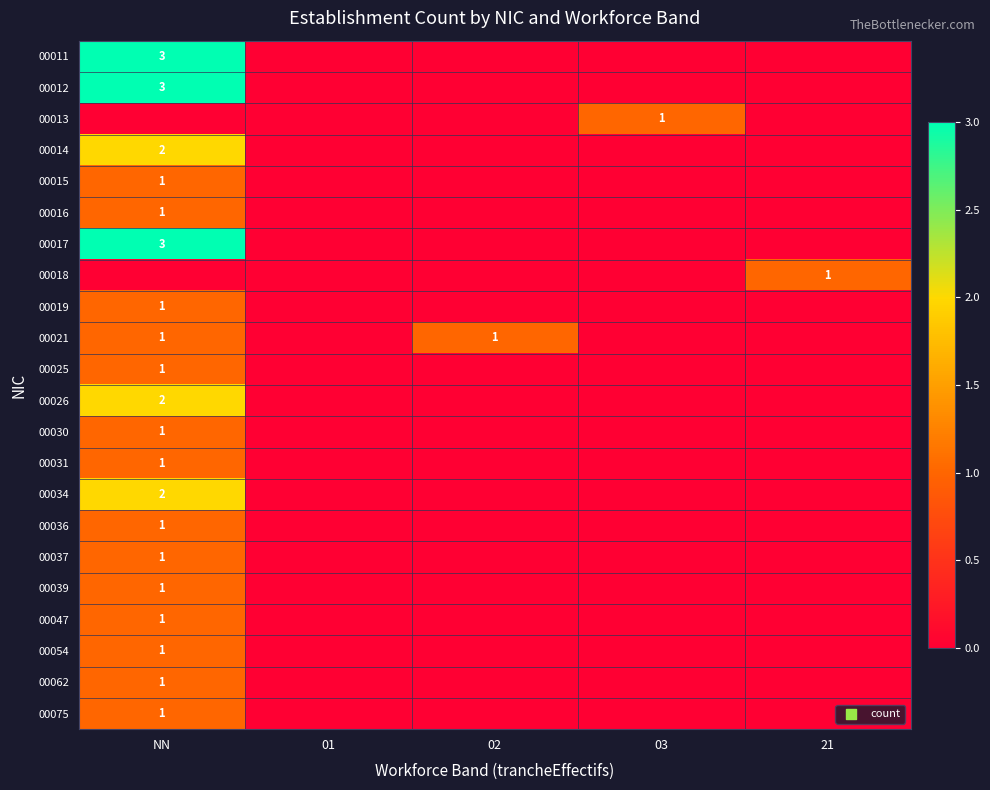

At how many categories does at least one series exceed 2?

1